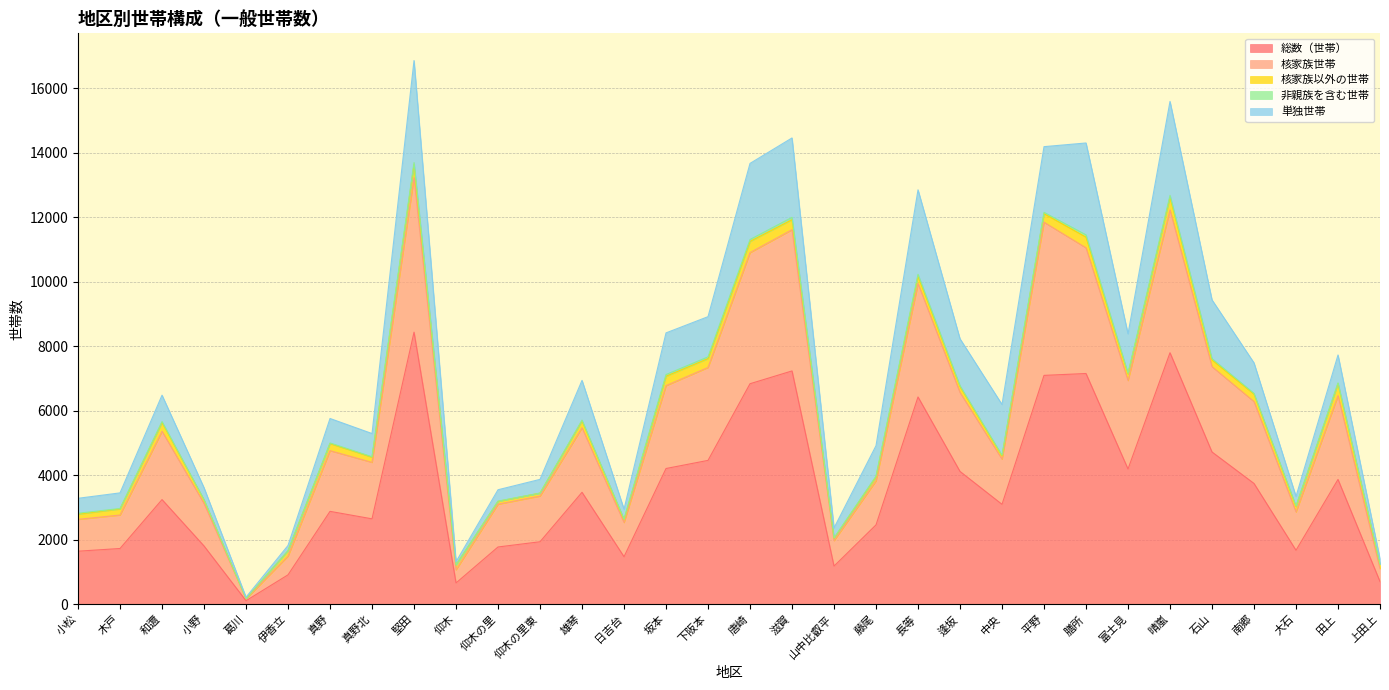

True or false: 非親族を含む世帯 and 核家族以外の世帯 cross at least once.

False